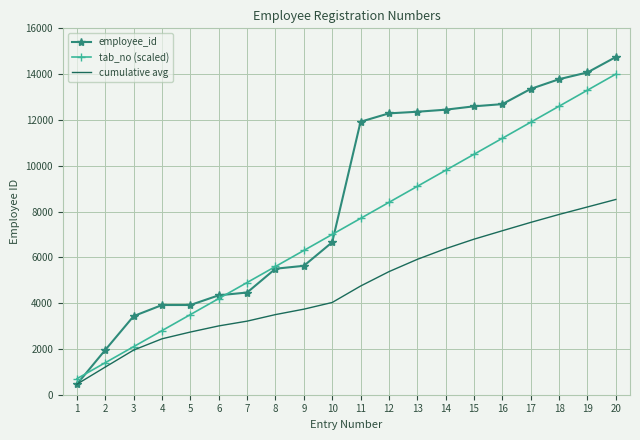

What is the lowest value of the employee_id series?

461.0